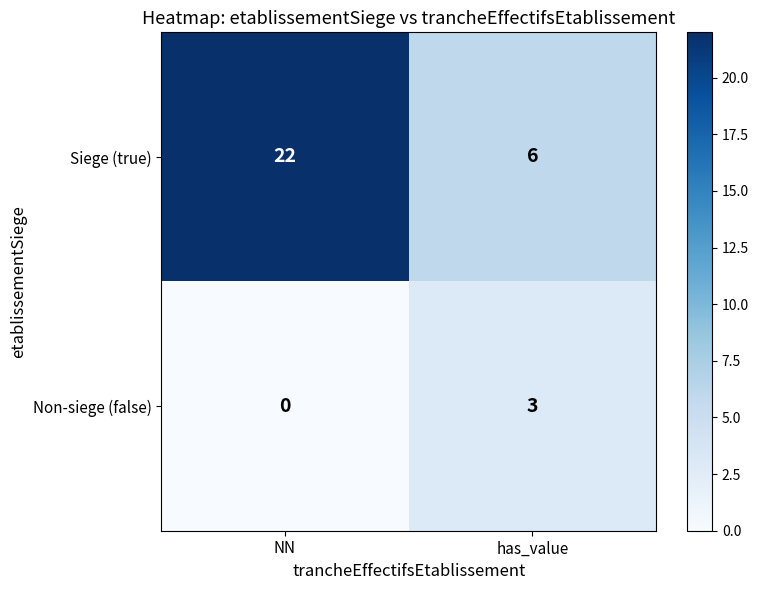

What value does the Siege (true) series have at NN?

22